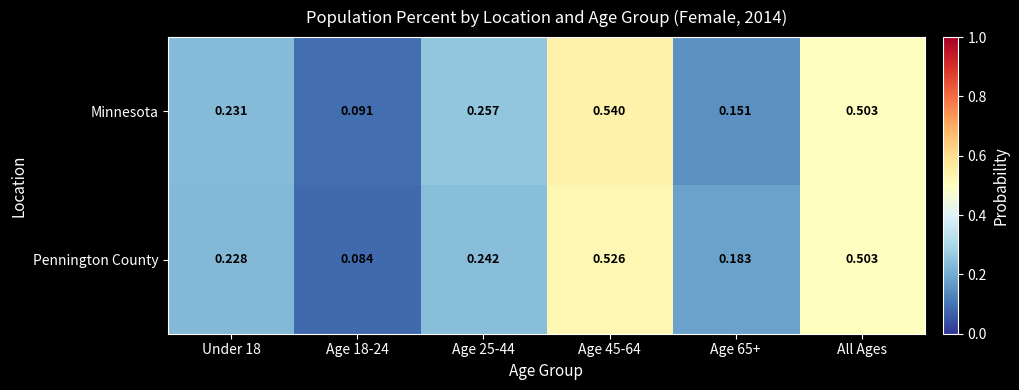

Which series has the widest spread of values?

Minnesota